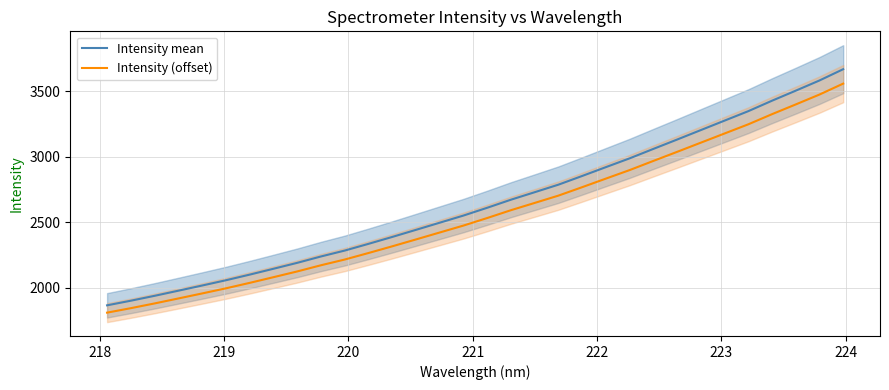

True or false: Intensity (offset) and Intensity mean cross at least once.

False